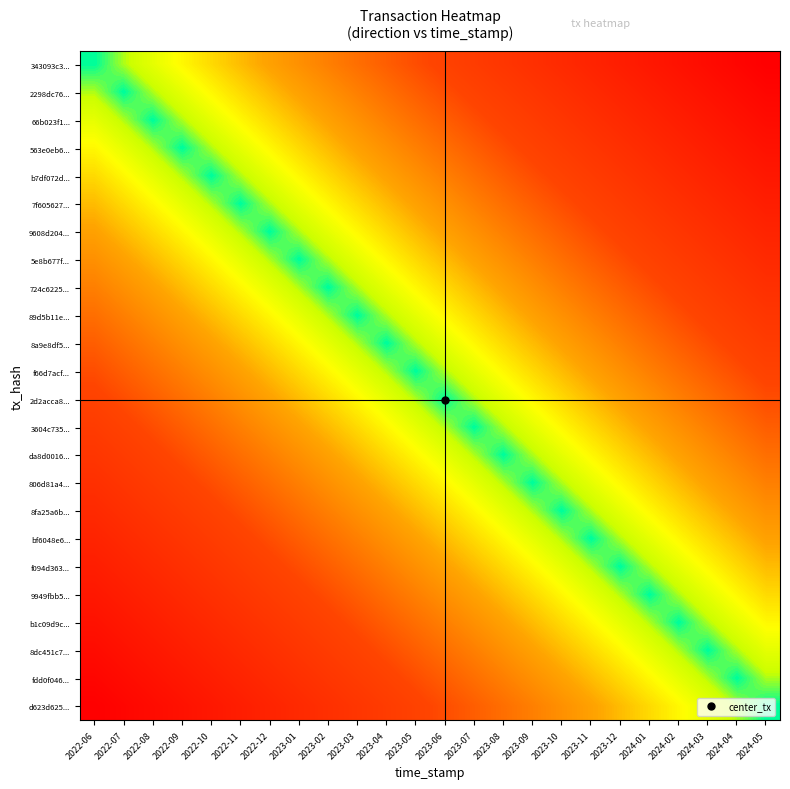

Reading left to right, transcribe all the data shown in this chart.

343093c3...: 2022-06=0	2022-07=1	2022-08=2	2022-09=3	2022-10=4	2022-11=5	2022-12=6	2023-01=7	2023-02=8	2023-03=9	2023-04=10	2023-05=11	2023-06=12	2023-07=13	2023-08=14	2023-09=15	2023-10=16	2023-11=17	2023-12=18	2024-01=19	2024-02=20	2024-03=21	2024-04=22	2024-05=23
2298dc76...: 2022-06=1	2022-07=0	2022-08=1	2022-09=2	2022-10=3	2022-11=4	2022-12=5	2023-01=6	2023-02=7	2023-03=8	2023-04=9	2023-05=10	2023-06=11	2023-07=12	2023-08=13	2023-09=14	2023-10=15	2023-11=16	2023-12=17	2024-01=18	2024-02=19	2024-03=20	2024-04=21	2024-05=22
66b023f1...: 2022-06=2	2022-07=1	2022-08=0	2022-09=1	2022-10=2	2022-11=3	2022-12=4	2023-01=5	2023-02=6	2023-03=7	2023-04=8	2023-05=9	2023-06=10	2023-07=11	2023-08=12	2023-09=13	2023-10=14	2023-11=15	2023-12=16	2024-01=17	2024-02=18	2024-03=19	2024-04=20	2024-05=21
563e0eb6...: 2022-06=3	2022-07=2	2022-08=1	2022-09=0	2022-10=1	2022-11=2	2022-12=3	2023-01=4	2023-02=5	2023-03=6	2023-04=7	2023-05=8	2023-06=9	2023-07=10	2023-08=11	2023-09=12	2023-10=13	2023-11=14	2023-12=15	2024-01=16	2024-02=17	2024-03=18	2024-04=19	2024-05=20
b7df072d...: 2022-06=4	2022-07=3	2022-08=2	2022-09=1	2022-10=0	2022-11=1	2022-12=2	2023-01=3	2023-02=4	2023-03=5	2023-04=6	2023-05=7	2023-06=8	2023-07=9	2023-08=10	2023-09=11	2023-10=12	2023-11=13	2023-12=14	2024-01=15	2024-02=16	2024-03=17	2024-04=18	2024-05=19
7f605627...: 2022-06=5	2022-07=4	2022-08=3	2022-09=2	2022-10=1	2022-11=0	2022-12=1	2023-01=2	2023-02=3	2023-03=4	2023-04=5	2023-05=6	2023-06=7	2023-07=8	2023-08=9	2023-09=10	2023-10=11	2023-11=12	2023-12=13	2024-01=14	2024-02=15	2024-03=16	2024-04=17	2024-05=18
9608d204...: 2022-06=6	2022-07=5	2022-08=4	2022-09=3	2022-10=2	2022-11=1	2022-12=0	2023-01=1	2023-02=2	2023-03=3	2023-04=4	2023-05=5	2023-06=6	2023-07=7	2023-08=8	2023-09=9	2023-10=10	2023-11=11	2023-12=12	2024-01=13	2024-02=14	2024-03=15	2024-04=16	2024-05=17
5e8b677f...: 2022-06=7	2022-07=6	2022-08=5	2022-09=4	2022-10=3	2022-11=2	2022-12=1	2023-01=0	2023-02=1	2023-03=2	2023-04=3	2023-05=4	2023-06=5	2023-07=6	2023-08=7	2023-09=8	2023-10=9	2023-11=10	2023-12=11	2024-01=12	2024-02=13	2024-03=14	2024-04=15	2024-05=16
724c6225...: 2022-06=8	2022-07=7	2022-08=6	2022-09=5	2022-10=4	2022-11=3	2022-12=2	2023-01=1	2023-02=0	2023-03=1	2023-04=2	2023-05=3	2023-06=4	2023-07=5	2023-08=6	2023-09=7	2023-10=8	2023-11=9	2023-12=10	2024-01=11	2024-02=12	2024-03=13	2024-04=14	2024-05=15
89d5b11e...: 2022-06=9	2022-07=8	2022-08=7	2022-09=6	2022-10=5	2022-11=4	2022-12=3	2023-01=2	2023-02=1	2023-03=0	2023-04=1	2023-05=2	2023-06=3	2023-07=4	2023-08=5	2023-09=6	2023-10=7	2023-11=8	2023-12=9	2024-01=10	2024-02=11	2024-03=12	2024-04=13	2024-05=14
8a9e8df5...: 2022-06=10	2022-07=9	2022-08=8	2022-09=7	2022-10=6	2022-11=5	2022-12=4	2023-01=3	2023-02=2	2023-03=1	2023-04=0	2023-05=1	2023-06=2	2023-07=3	2023-08=4	2023-09=5	2023-10=6	2023-11=7	2023-12=8	2024-01=9	2024-02=10	2024-03=11	2024-04=12	2024-05=13
f66d7acf...: 2022-06=11	2022-07=10	2022-08=9	2022-09=8	2022-10=7	2022-11=6	2022-12=5	2023-01=4	2023-02=3	2023-03=2	2023-04=1	2023-05=0	2023-06=1	2023-07=2	2023-08=3	2023-09=4	2023-10=5	2023-11=6	2023-12=7	2024-01=8	2024-02=9	2024-03=10	2024-04=11	2024-05=12
2d2acca8...: 2022-06=12	2022-07=11	2022-08=10	2022-09=9	2022-10=8	2022-11=7	2022-12=6	2023-01=5	2023-02=4	2023-03=3	2023-04=2	2023-05=1	2023-06=0	2023-07=1	2023-08=2	2023-09=3	2023-10=4	2023-11=5	2023-12=6	2024-01=7	2024-02=8	2024-03=9	2024-04=10	2024-05=11
3604c735...: 2022-06=13	2022-07=12	2022-08=11	2022-09=10	2022-10=9	2022-11=8	2022-12=7	2023-01=6	2023-02=5	2023-03=4	2023-04=3	2023-05=2	2023-06=1	2023-07=0	2023-08=1	2023-09=2	2023-10=3	2023-11=4	2023-12=5	2024-01=6	2024-02=7	2024-03=8	2024-04=9	2024-05=10
da8d0016...: 2022-06=14	2022-07=13	2022-08=12	2022-09=11	2022-10=10	2022-11=9	2022-12=8	2023-01=7	2023-02=6	2023-03=5	2023-04=4	2023-05=3	2023-06=2	2023-07=1	2023-08=0	2023-09=1	2023-10=2	2023-11=3	2023-12=4	2024-01=5	2024-02=6	2024-03=7	2024-04=8	2024-05=9
806d81a4...: 2022-06=15	2022-07=14	2022-08=13	2022-09=12	2022-10=11	2022-11=10	2022-12=9	2023-01=8	2023-02=7	2023-03=6	2023-04=5	2023-05=4	2023-06=3	2023-07=2	2023-08=1	2023-09=0	2023-10=1	2023-11=2	2023-12=3	2024-01=4	2024-02=5	2024-03=6	2024-04=7	2024-05=8
8fa25a6b...: 2022-06=16	2022-07=15	2022-08=14	2022-09=13	2022-10=12	2022-11=11	2022-12=10	2023-01=9	2023-02=8	2023-03=7	2023-04=6	2023-05=5	2023-06=4	2023-07=3	2023-08=2	2023-09=1	2023-10=0	2023-11=1	2023-12=2	2024-01=3	2024-02=4	2024-03=5	2024-04=6	2024-05=7
bf6048e6...: 2022-06=17	2022-07=16	2022-08=15	2022-09=14	2022-10=13	2022-11=12	2022-12=11	2023-01=10	2023-02=9	2023-03=8	2023-04=7	2023-05=6	2023-06=5	2023-07=4	2023-08=3	2023-09=2	2023-10=1	2023-11=0	2023-12=1	2024-01=2	2024-02=3	2024-03=4	2024-04=5	2024-05=6
f094d363...: 2022-06=18	2022-07=17	2022-08=16	2022-09=15	2022-10=14	2022-11=13	2022-12=12	2023-01=11	2023-02=10	2023-03=9	2023-04=8	2023-05=7	2023-06=6	2023-07=5	2023-08=4	2023-09=3	2023-10=2	2023-11=1	2023-12=0	2024-01=1	2024-02=2	2024-03=3	2024-04=4	2024-05=5
9949fbb5...: 2022-06=19	2022-07=18	2022-08=17	2022-09=16	2022-10=15	2022-11=14	2022-12=13	2023-01=12	2023-02=11	2023-03=10	2023-04=9	2023-05=8	2023-06=7	2023-07=6	2023-08=5	2023-09=4	2023-10=3	2023-11=2	2023-12=1	2024-01=0	2024-02=1	2024-03=2	2024-04=3	2024-05=4
b1c09d9c...: 2022-06=20	2022-07=19	2022-08=18	2022-09=17	2022-10=16	2022-11=15	2022-12=14	2023-01=13	2023-02=12	2023-03=11	2023-04=10	2023-05=9	2023-06=8	2023-07=7	2023-08=6	2023-09=5	2023-10=4	2023-11=3	2023-12=2	2024-01=1	2024-02=0	2024-03=1	2024-04=2	2024-05=3
8dc451c7...: 2022-06=21	2022-07=20	2022-08=19	2022-09=18	2022-10=17	2022-11=16	2022-12=15	2023-01=14	2023-02=13	2023-03=12	2023-04=11	2023-05=10	2023-06=9	2023-07=8	2023-08=7	2023-09=6	2023-10=5	2023-11=4	2023-12=3	2024-01=2	2024-02=1	2024-03=0	2024-04=1	2024-05=2
fdd0f046...: 2022-06=22	2022-07=21	2022-08=20	2022-09=19	2022-10=18	2022-11=17	2022-12=16	2023-01=15	2023-02=14	2023-03=13	2023-04=12	2023-05=11	2023-06=10	2023-07=9	2023-08=8	2023-09=7	2023-10=6	2023-11=5	2023-12=4	2024-01=3	2024-02=2	2024-03=1	2024-04=0	2024-05=1
d623d625...: 2022-06=23	2022-07=22	2022-08=21	2022-09=20	2022-10=19	2022-11=18	2022-12=17	2023-01=16	2023-02=15	2023-03=14	2023-04=13	2023-05=12	2023-06=11	2023-07=10	2023-08=9	2023-09=8	2023-10=7	2023-11=6	2023-12=5	2024-01=4	2024-02=3	2024-03=2	2024-04=1	2024-05=0